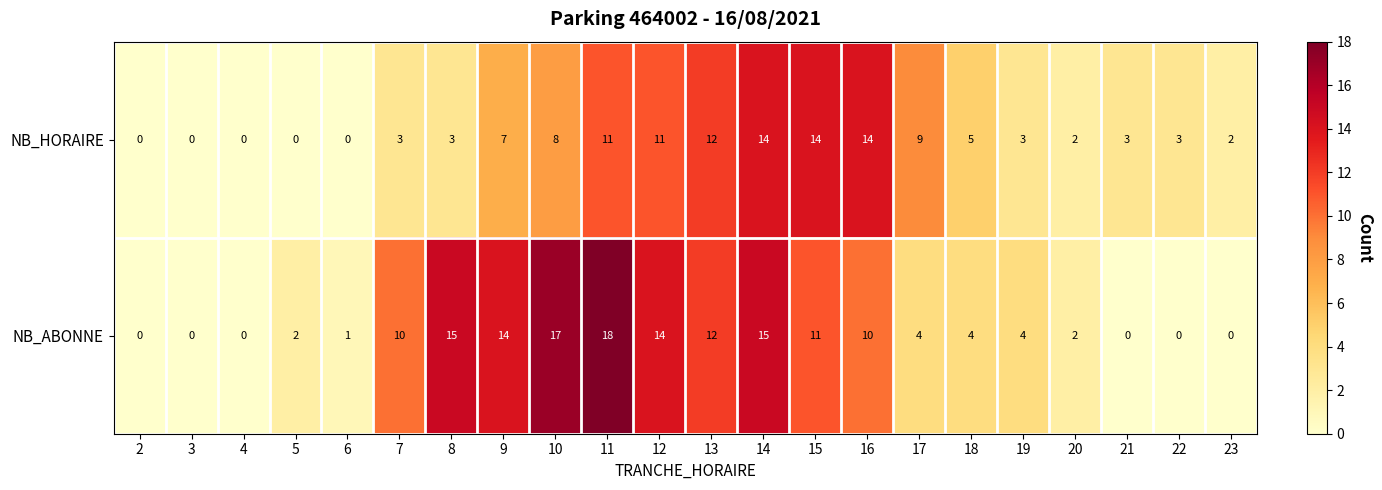

Rank the series by their average value, from highest to lowest.

NB_ABONNE, NB_HORAIRE